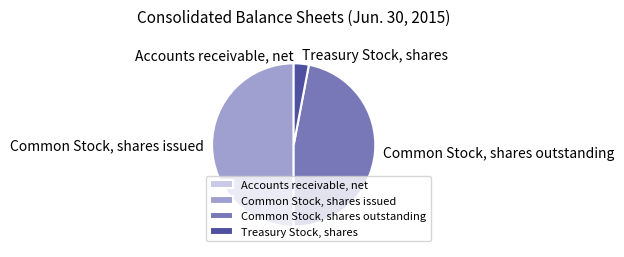

Is it true that Common Stock, shares issued is 50% of the pie?

True